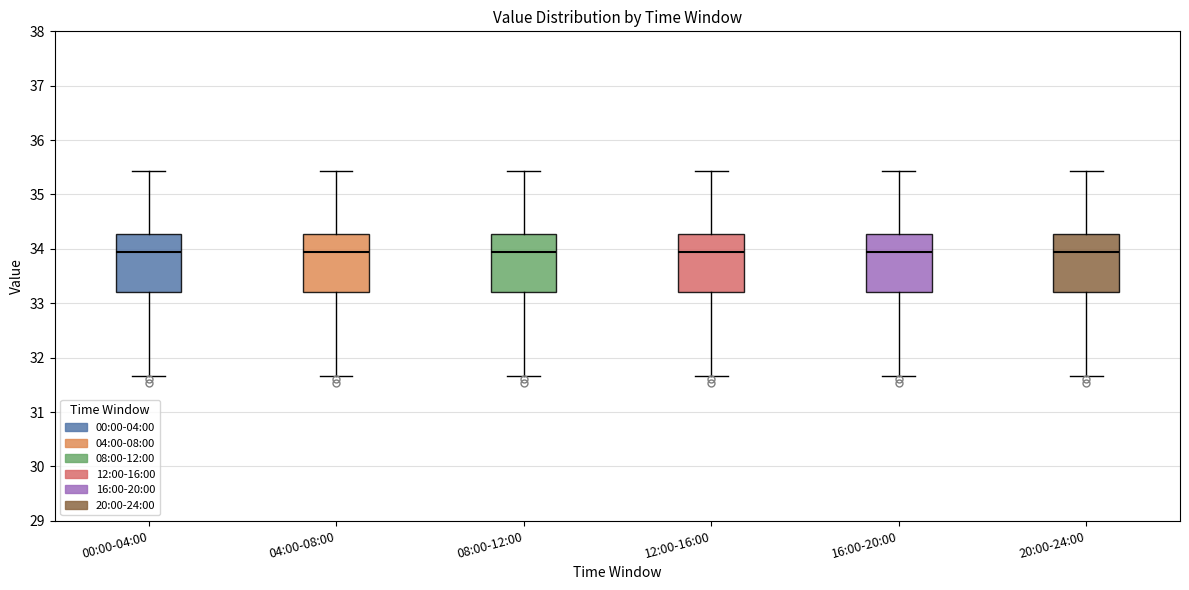

Reading left to right, transcribe this box plot: for each box, give where its median line is, the range the box spans, and where its two whiskers end, as read against the y-axis. The values are not printed on the chart, so give them approximately, as read against the axis.

00:00-04:00: median 33.9, box 33.2 to 34.3, whiskers 31.7 to 35.4
04:00-08:00: median 33.9, box 33.2 to 34.3, whiskers 31.7 to 35.4
08:00-12:00: median 33.9, box 33.2 to 34.3, whiskers 31.7 to 35.4
12:00-16:00: median 33.9, box 33.2 to 34.3, whiskers 31.7 to 35.4
16:00-20:00: median 33.9, box 33.2 to 34.3, whiskers 31.7 to 35.4
20:00-24:00: median 33.9, box 33.2 to 34.3, whiskers 31.7 to 35.4